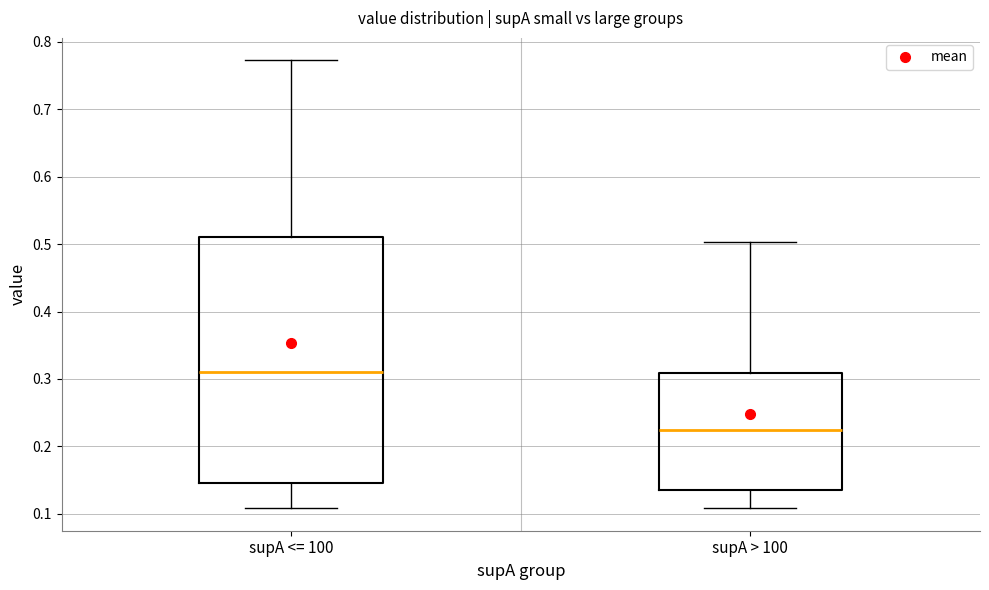

Reading left to right, read every box against the y-axis: the position of its median line, the range the box covers, and the ends of its whiskers. The values are not printed on the chart, so give them approximately, as read against the axis.

supA <= 100: median 0.31, box 0.15 to 0.51, whiskers 0.11 to 0.77
supA > 100: median 0.22, box 0.14 to 0.31, whiskers 0.11 to 0.50